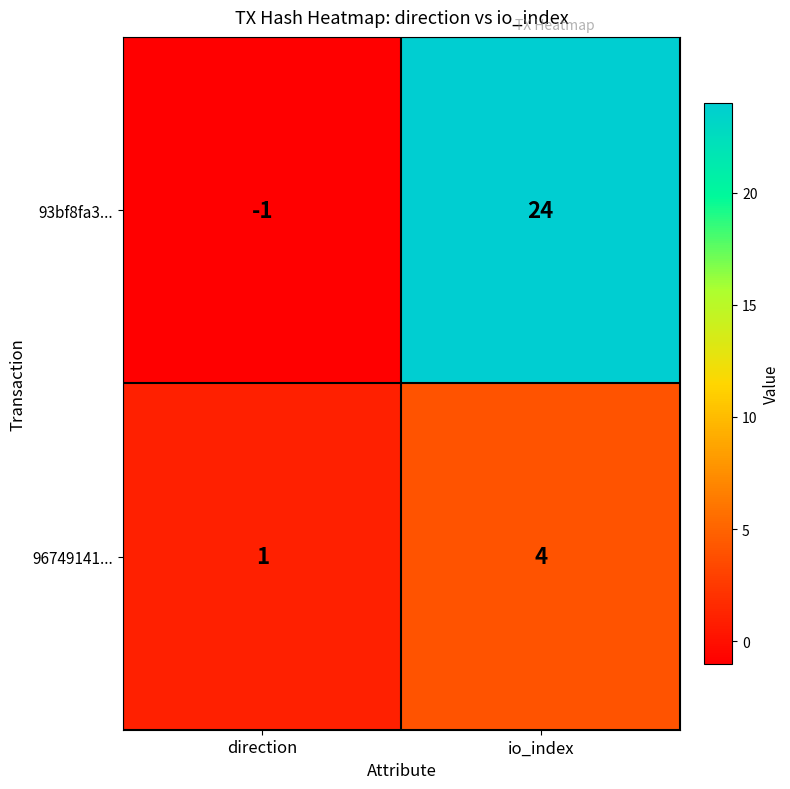

Reading left to right, what are all the values shown in this chart?

93bf8fa3...: -1	24
96749141...: 1	4